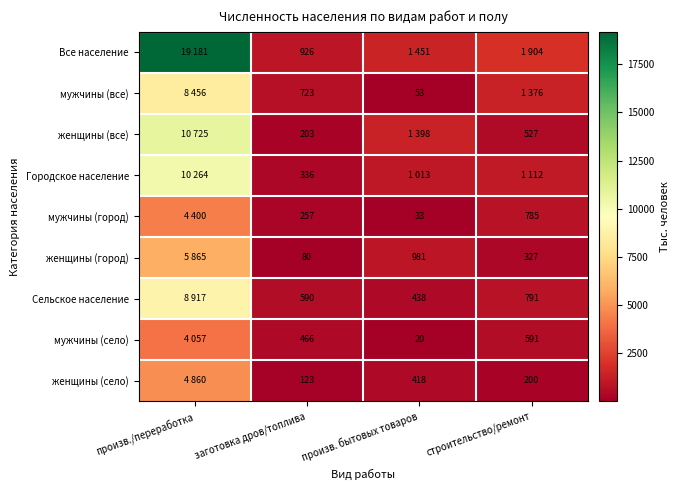

The value of женщины (село) at заготовка дров/топлива is 123. True or false?

True